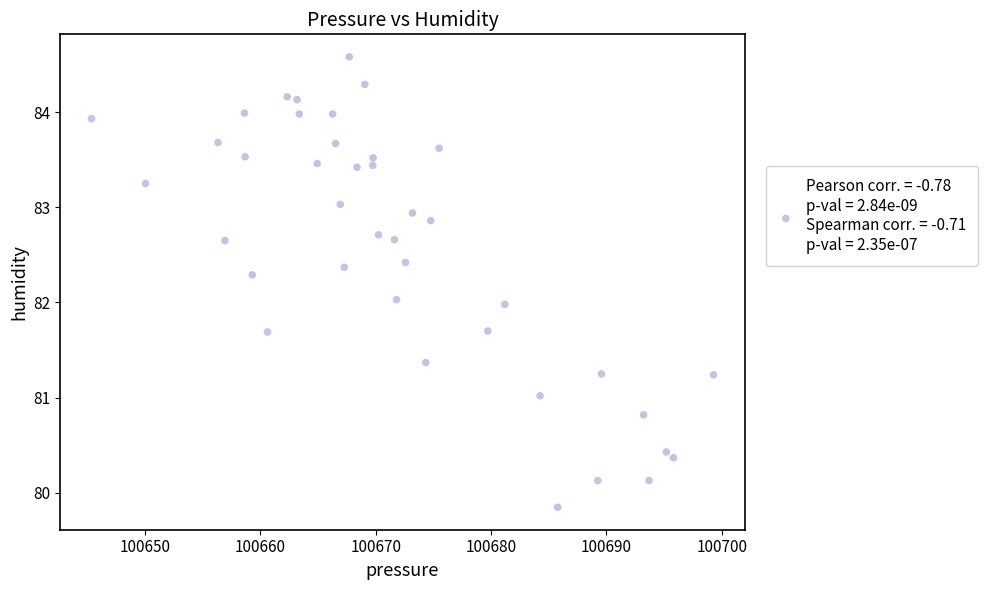

What is the range of Y values (max minus min)?

4.7